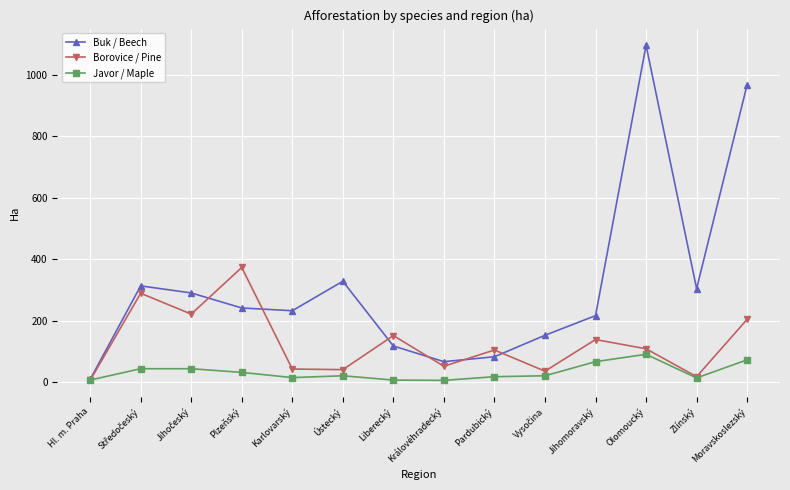

At which category does the chart reach its peak across all series?

Olomoucký